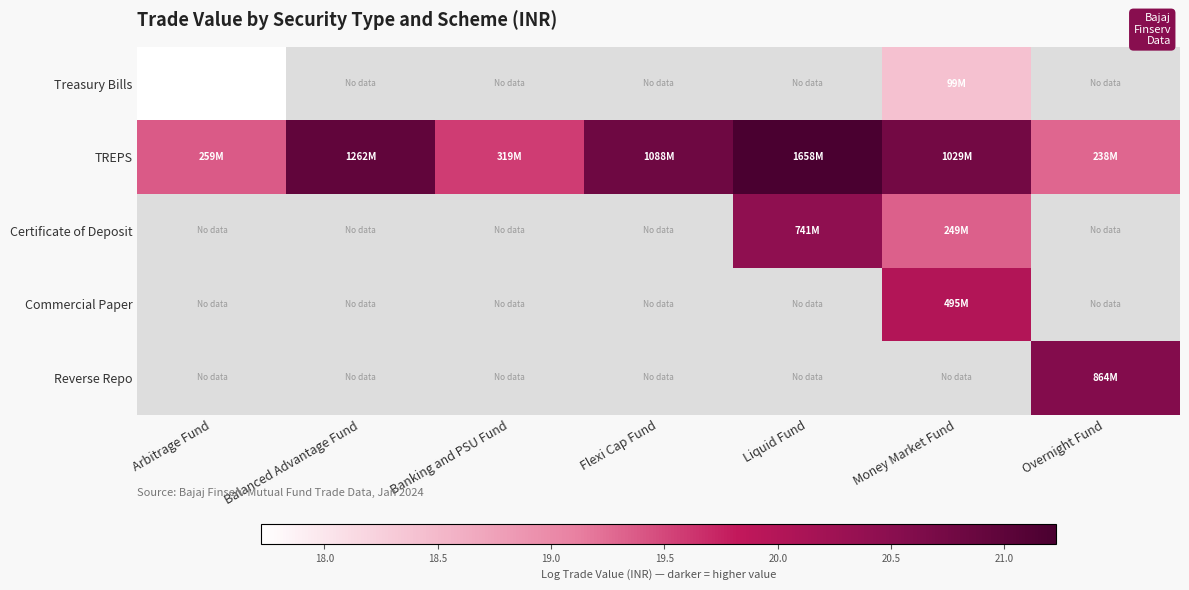

Which series has the largest total across all categories?

TREPS